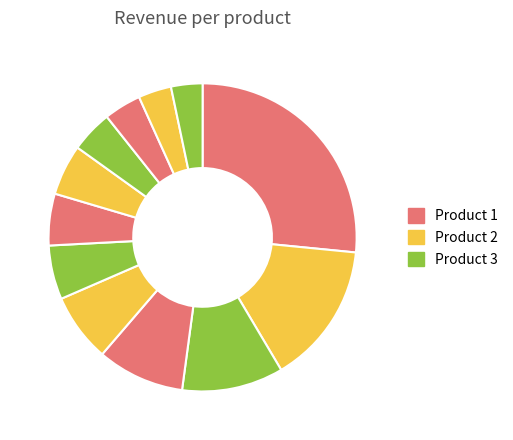

To the nearest percent, what is the difference between the largest and smallest slice percentages?

23%